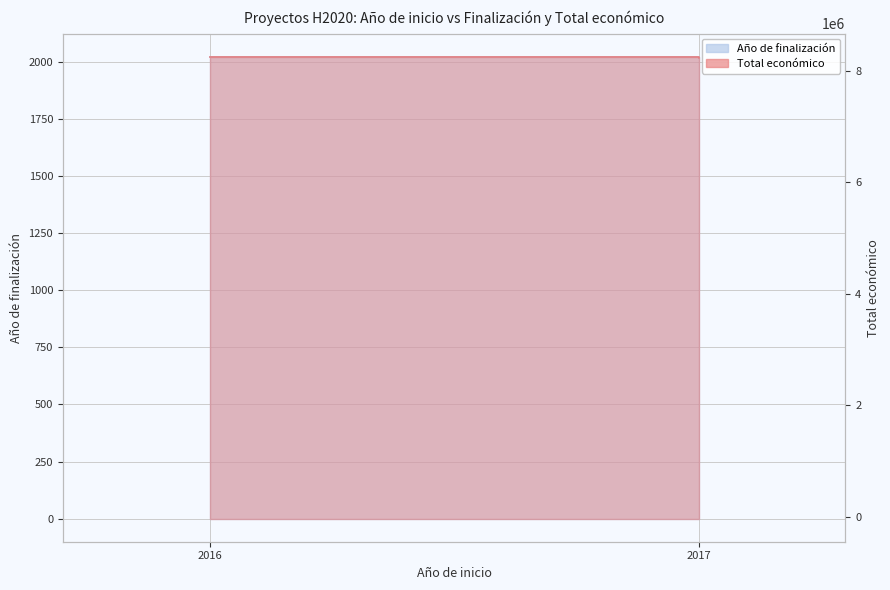

Rank the series by their maximum value, from highest to lowest.

Total económico, Año de finalización